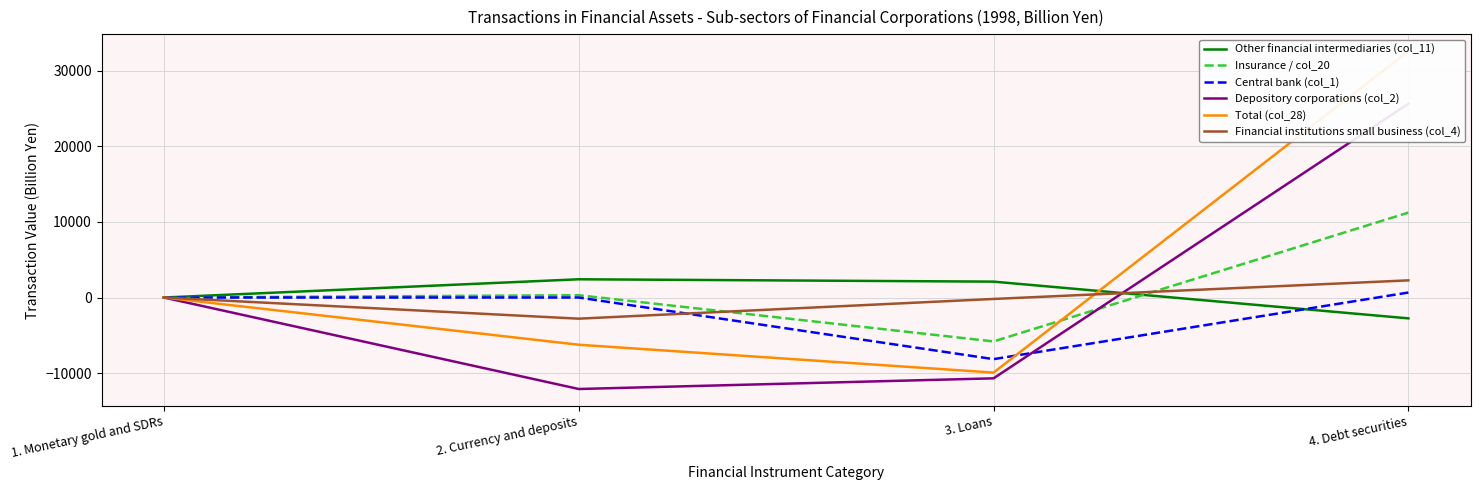

Between 1. Monetary gold and SDRs and 3. Loans, which is larger?

3. Loans